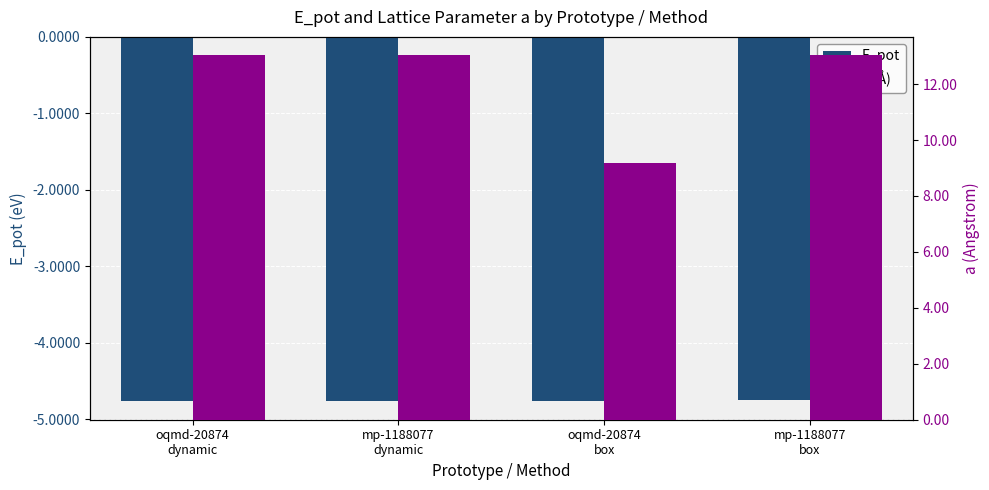

What are all the series names shown in the legend?

E_pot, a (Å)